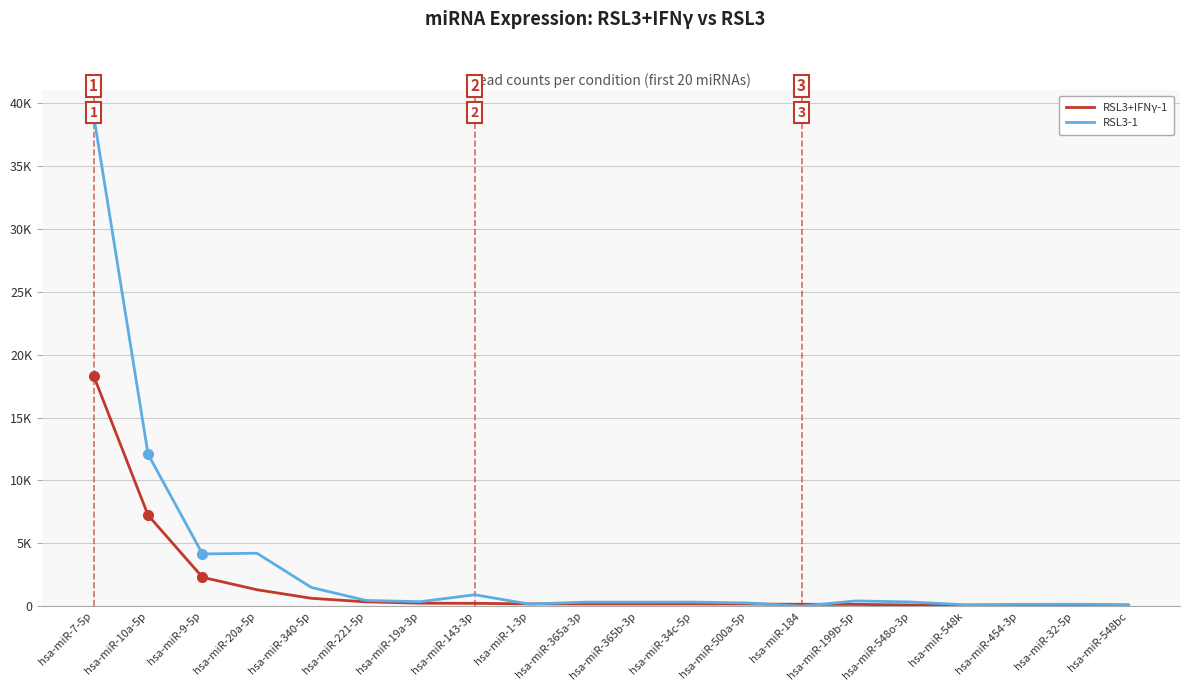

Which series has the widest spread of values?

RSL3-1